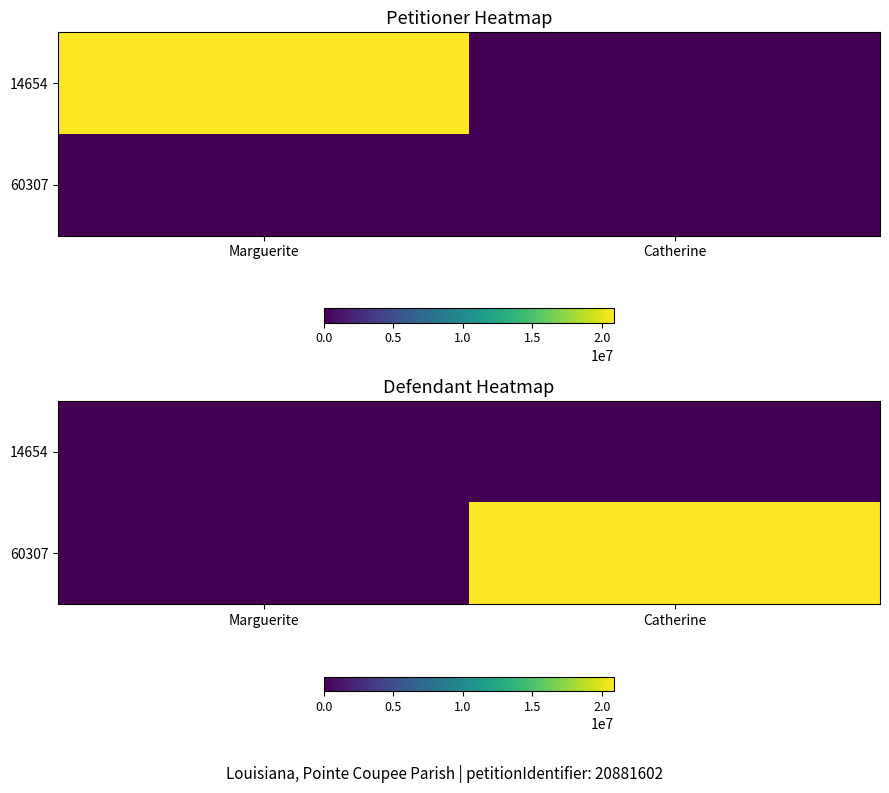

Between Marguerite and Catherine, which is larger?

Marguerite